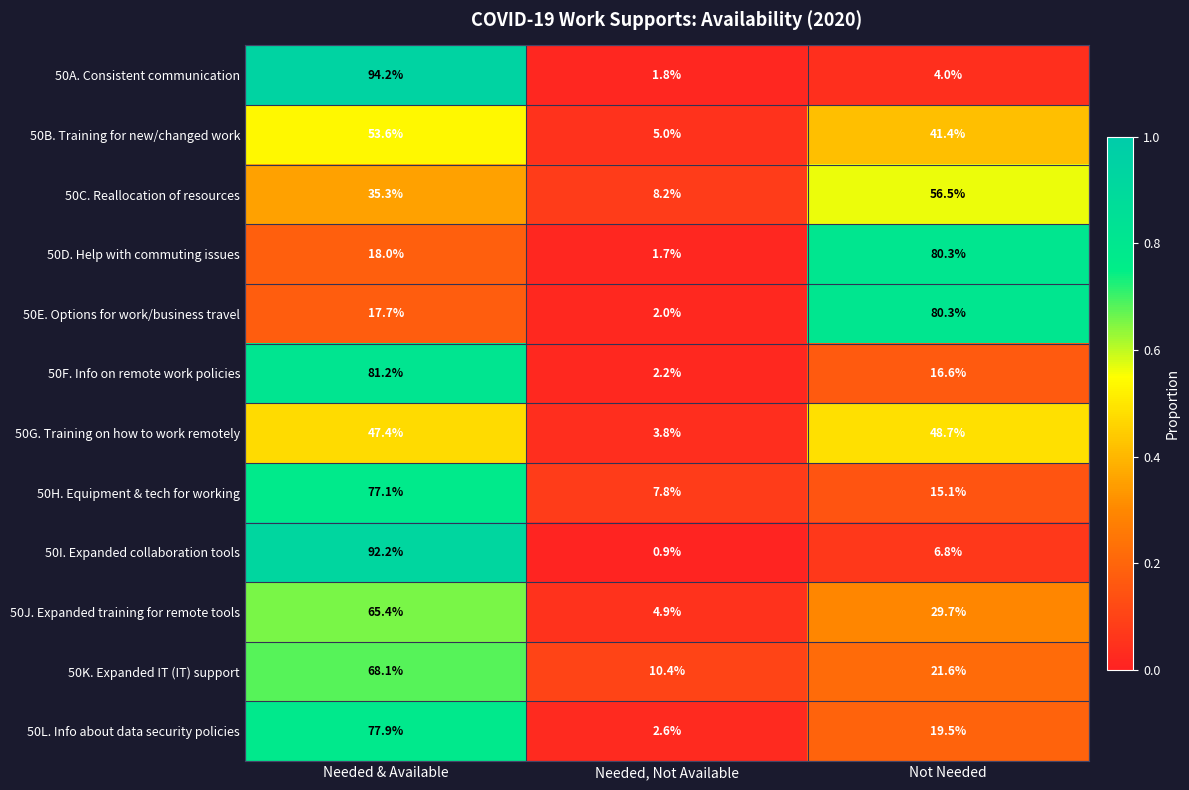

Which series has the largest total across all categories?

50K. Expanded IT (IT) support